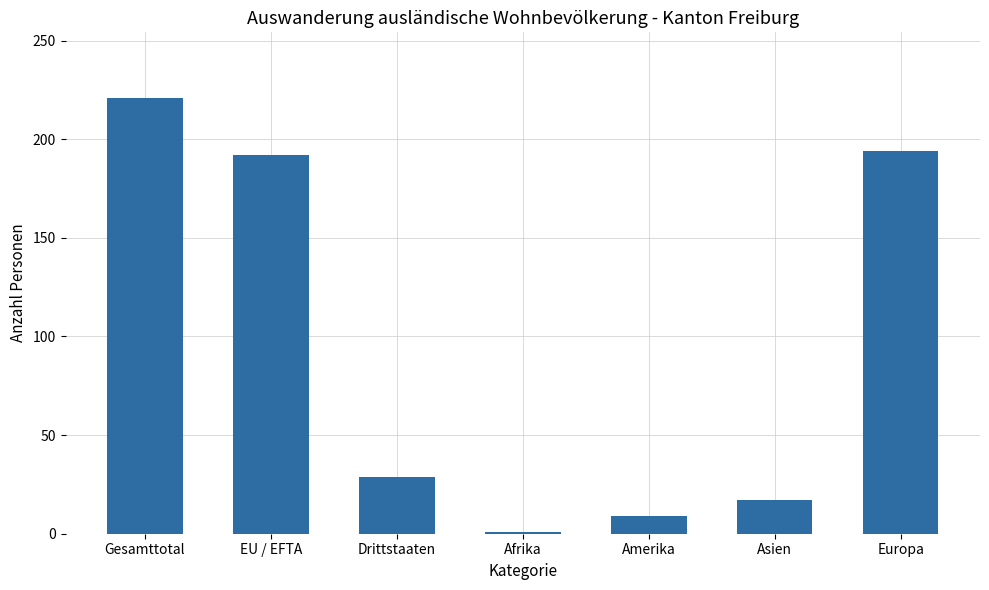

At which category does the chart reach its peak across all series?

Gesamttotal